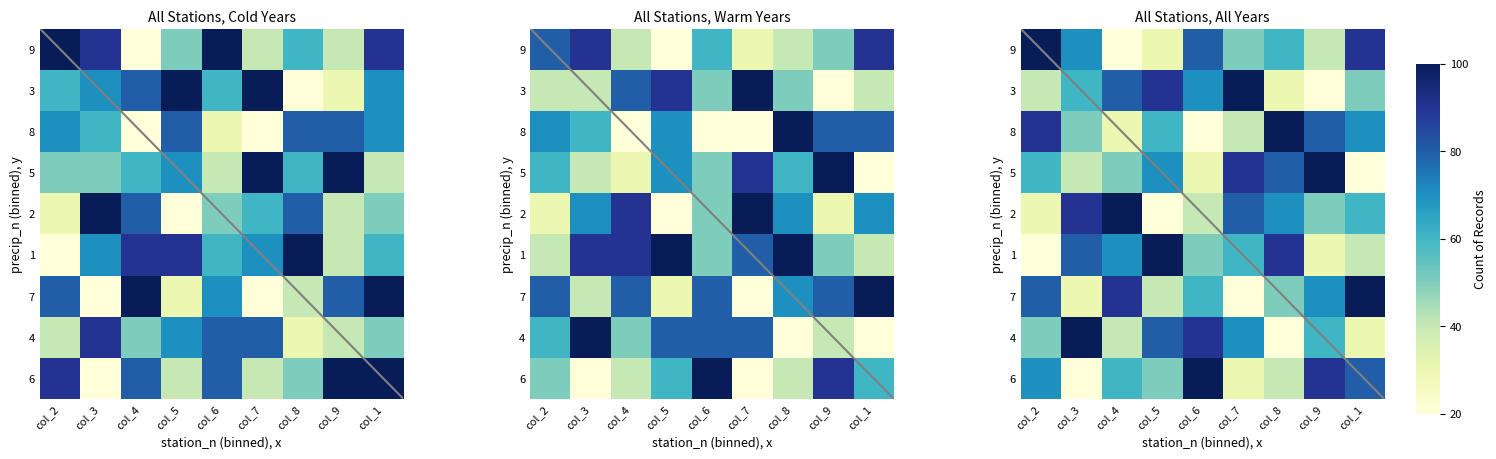

True or false: 6 has a value of 2 at col_6.

False